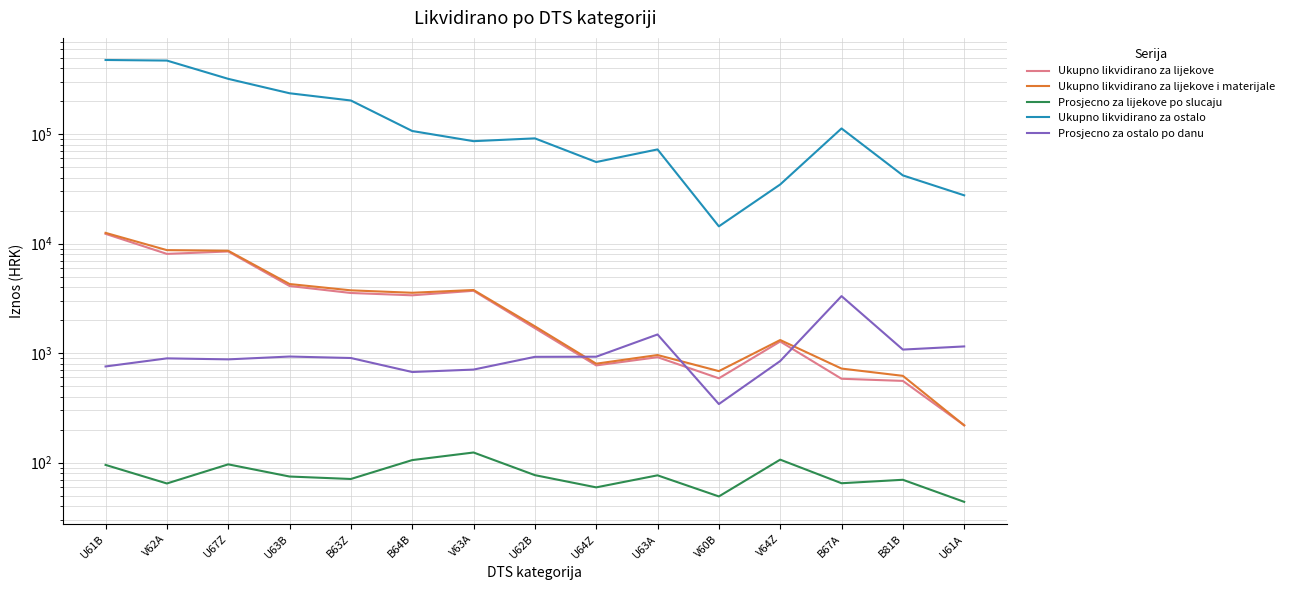

What are all the series names shown in the legend?

Ukupno likvidirano za lijekove, Ukupno likvidirano za lijekove i materijale, Prosjecno za lijekove po slucaju, Ukupno likvidirano za ostalo, Prosjecno za ostalo po danu